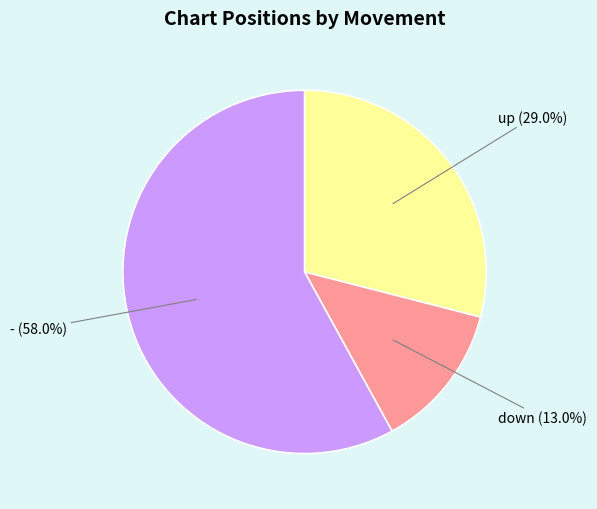

How many slices are in this pie chart?

3